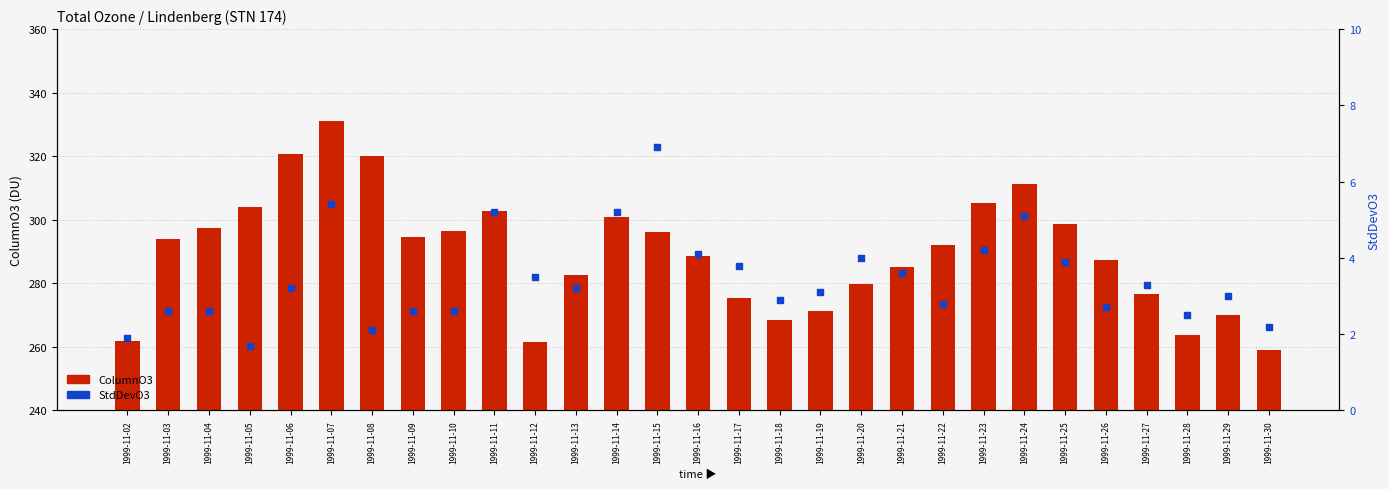

Which series reaches the maximum Y coordinate?

ColumnO3